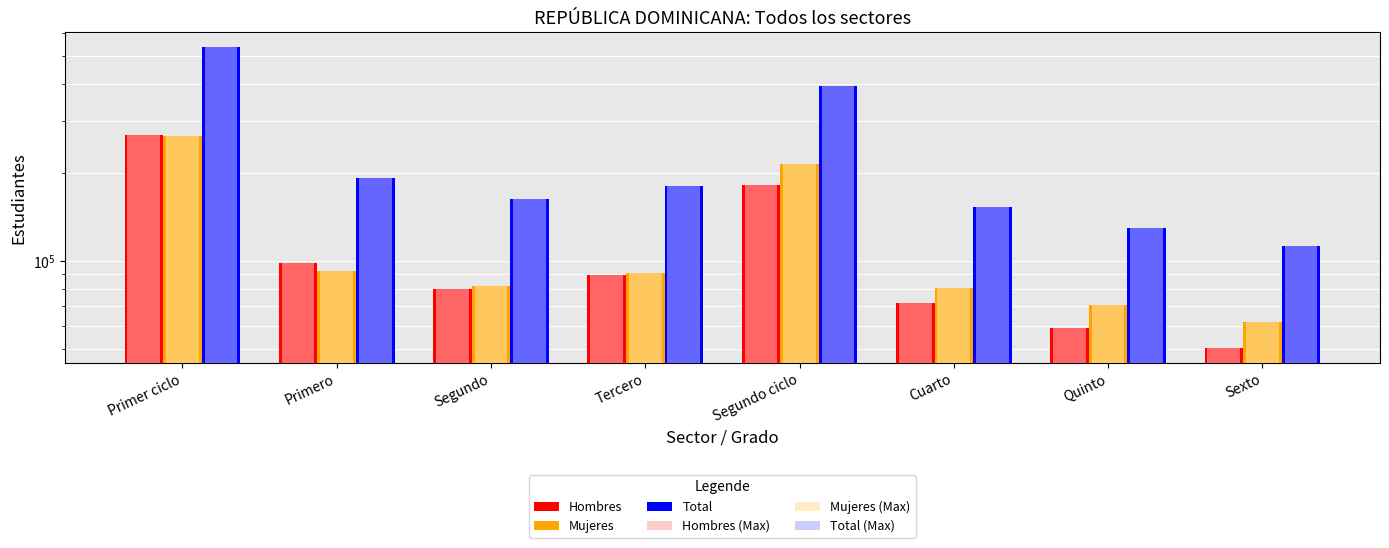

True or false: Hombres (Max) has a value of 50450 at Sexto.

True